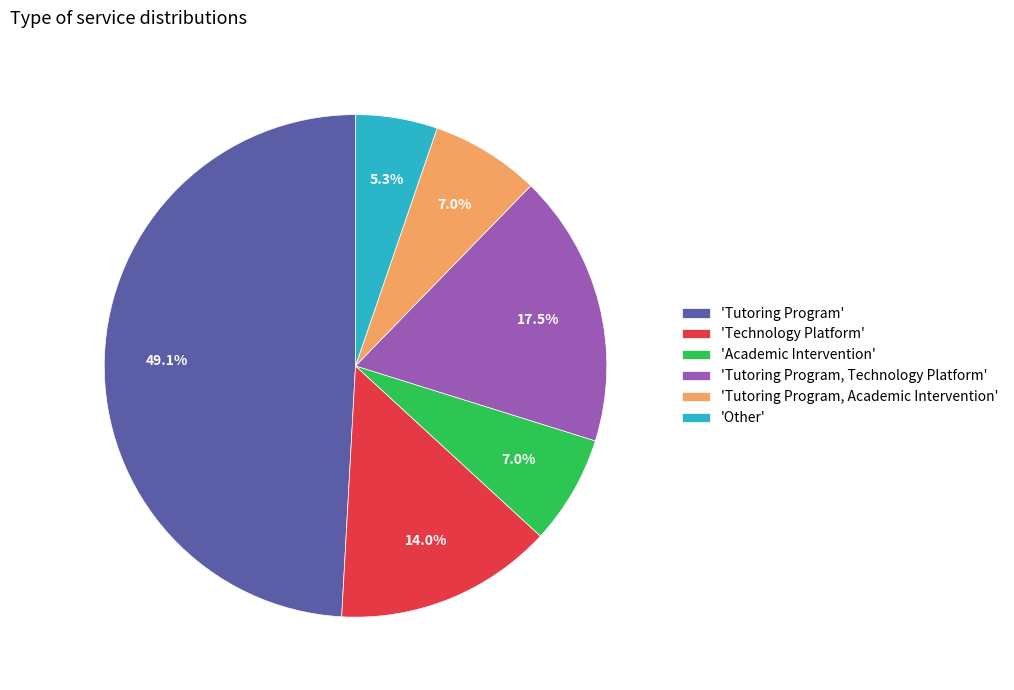

Combined, do 'Technology Platform' and 'Tutoring Program, Technology Platform' account for over 50%?

No